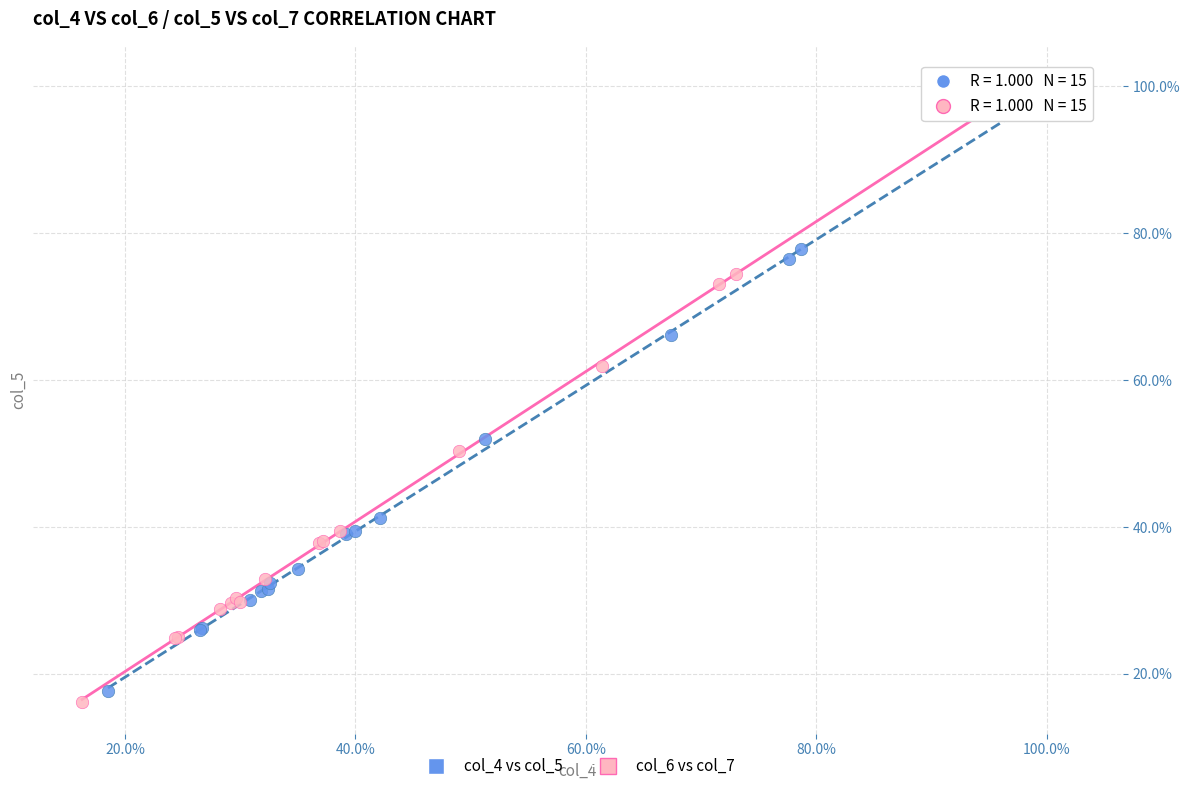

Which series reaches the minimum Y coordinate?

col_6 vs col_7